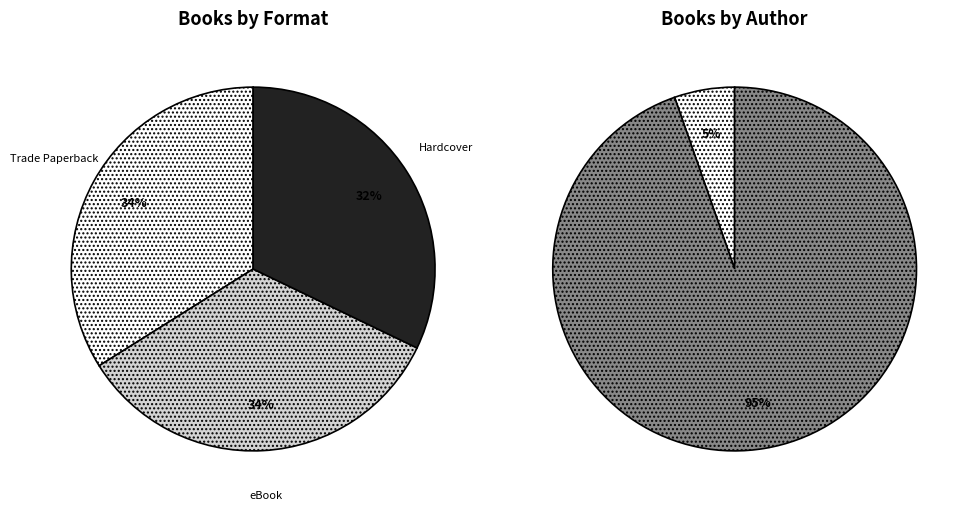

To the nearest percent, what percentage of the pie is Hardcover?

32%